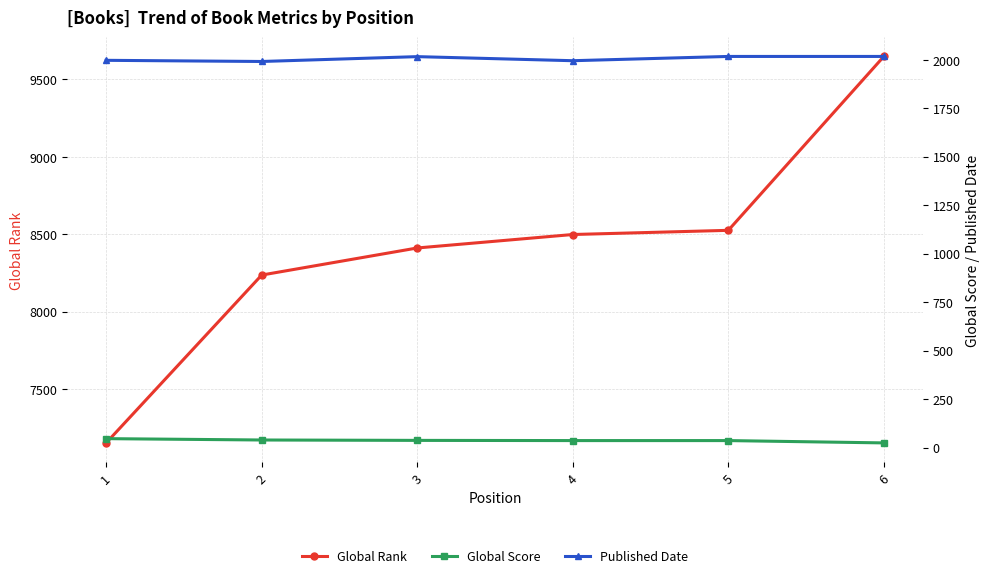

Does the chart display data point markers on the line(s)?

Yes